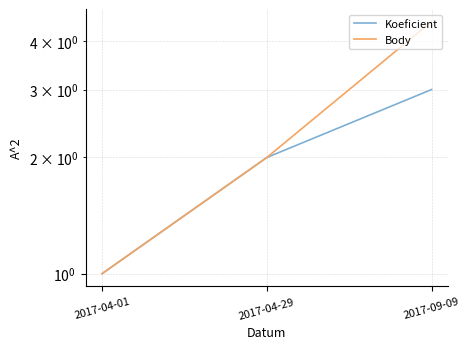

How many data points does each series have?

3